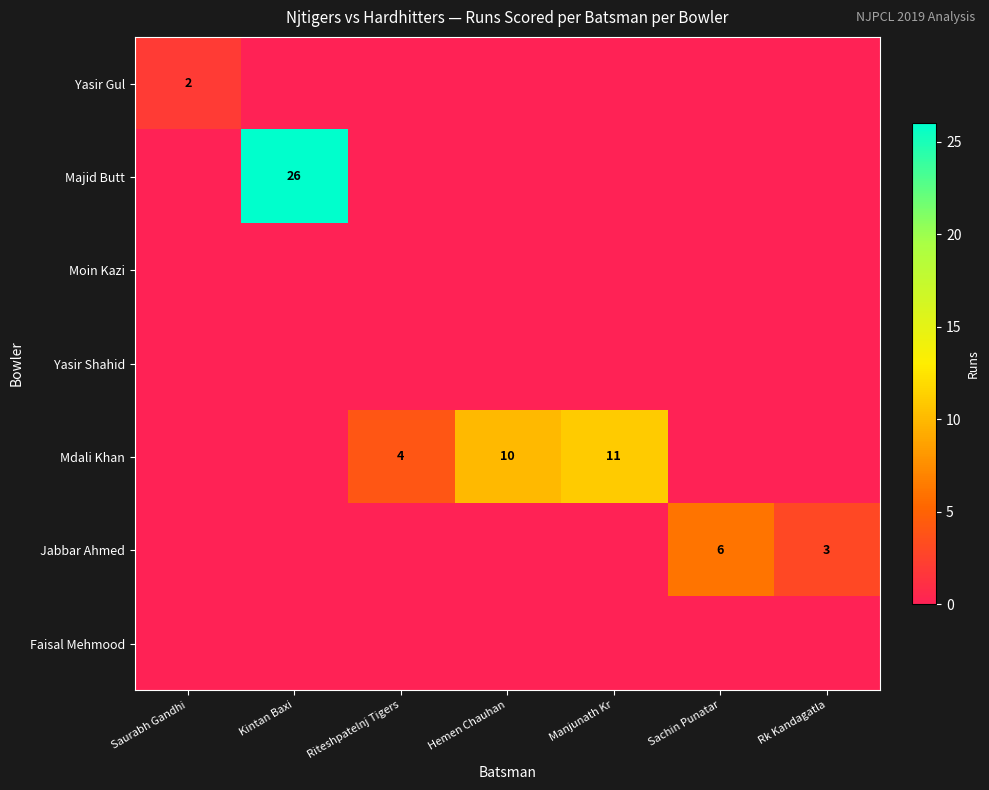

At which category does the chart reach its peak across all series?

Kintan Baxi